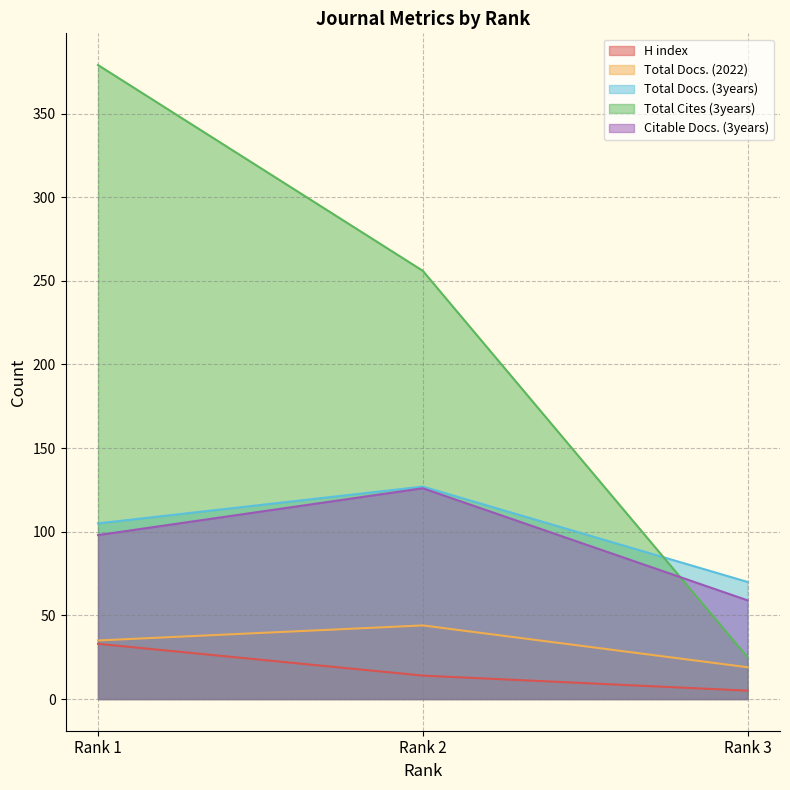

Reading right to left, extract all data points from this chart.

H index: 5	14	33
Total Docs. (2022): 19	44	35
Total Docs. (3years): 70	127	105
Total Cites (3years): 25	256	379
Citable Docs. (3years): 59	126	98